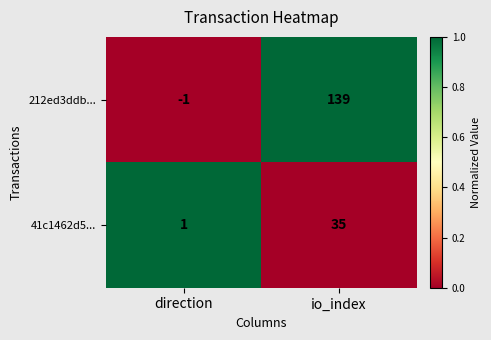

List the series in order of their overall mean, highest first.

212ed3ddb..., 41c1462d5...